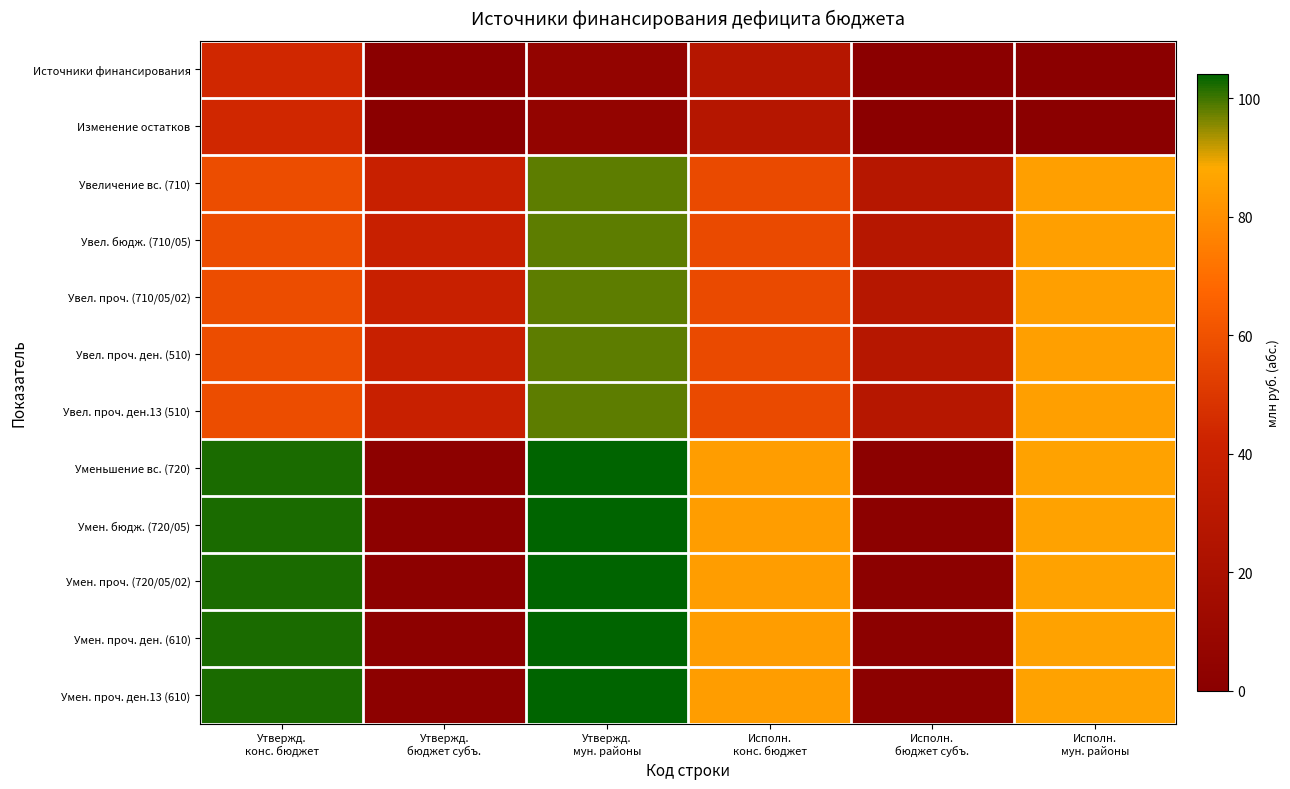

At Исполн. мун. районы, list the series in order from largest to smallest.

Уменьшение вс. (720), Умен. бюдж. (720/05), Умен. проч. (720/05/02), Умен. проч. ден. (610), Умен. проч. ден.13 (610), Увеличение вс. (710), Увел. бюдж. (710/05), Увел. проч. (710/05/02), Увел. проч. ден. (510), Увел. проч. ден.13 (510), Источники финансирования, Изменение остатков